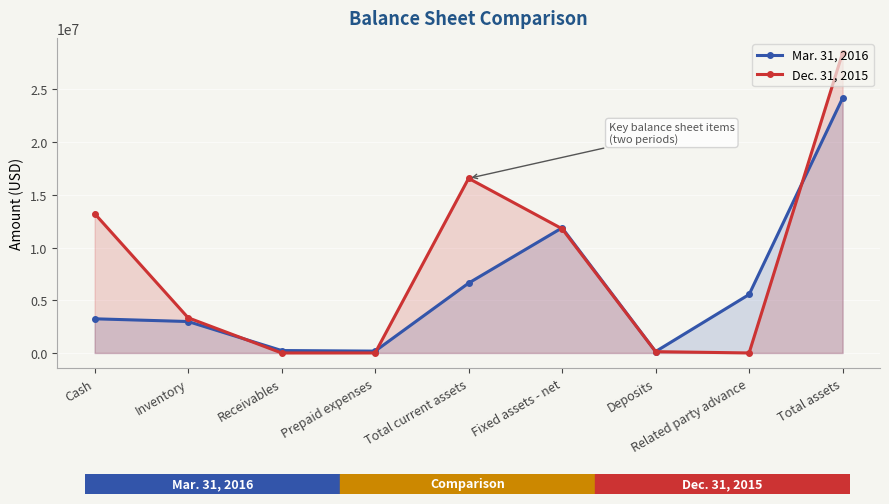

After their last crossing, which series has the higher values: Dec. 31, 2015 or Mar. 31, 2016?

Dec. 31, 2015